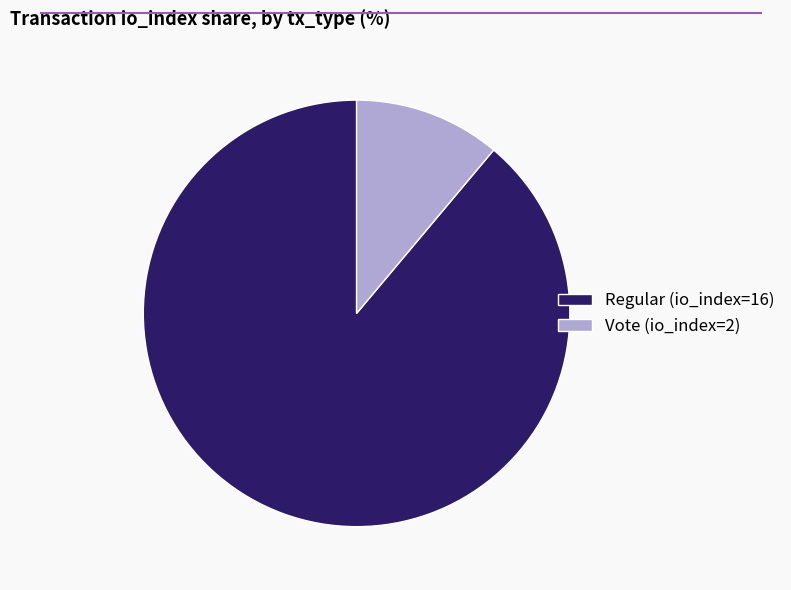

Is there any slice that represents more than half of the pie?

Yes